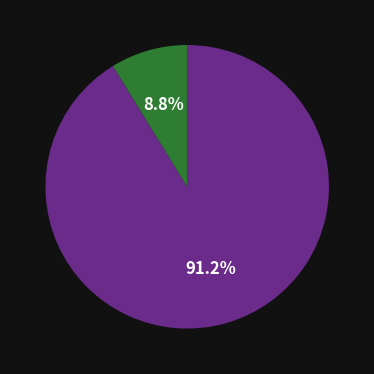

Does any single category account for the majority?

Yes